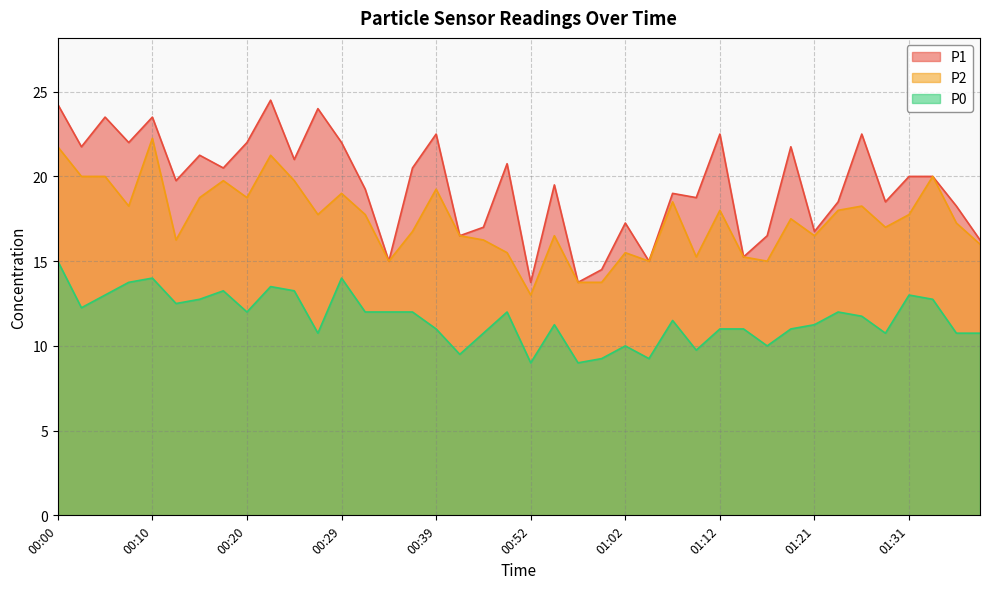

True or false: P2 and P1 cross at least once.

False